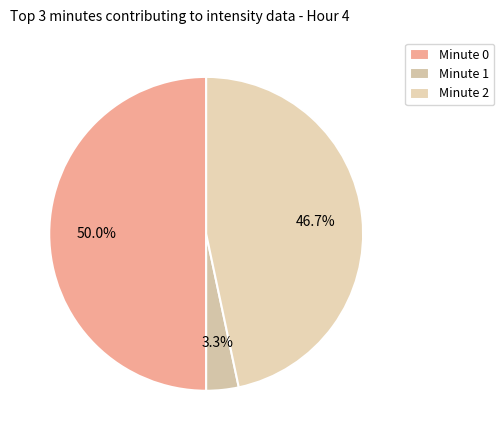

Is the sum of Minute 2 and Minute 0 greater than half?

Yes